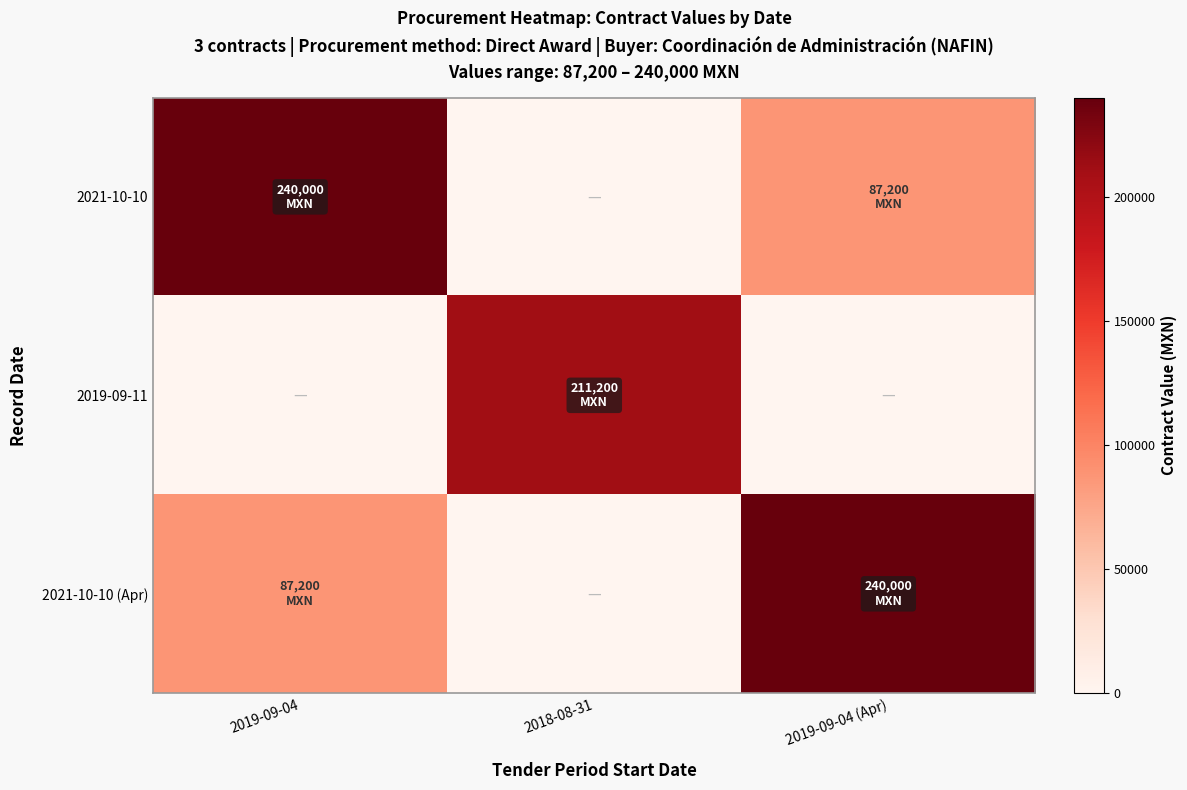

Reading left to right, what are all the values shown in this chart?

2021-10-10: 2019-09-04=240000	2018-08-31=0	2019-09-04 (Apr)=87200
2019-09-11: 2019-09-04=0	2018-08-31=211200	2019-09-04 (Apr)=0
2021-10-10 (Apr): 2019-09-04=87200	2018-08-31=0	2019-09-04 (Apr)=240000